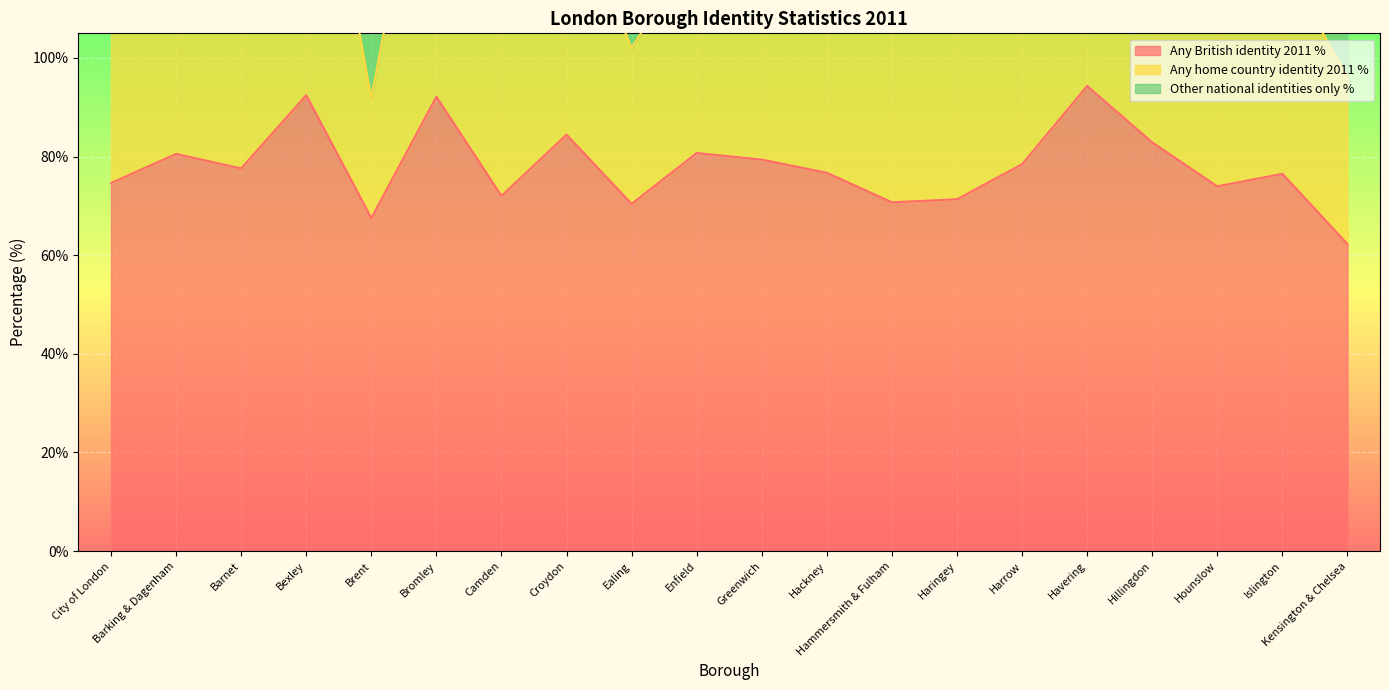

At which label is Any home country identity 2011 % closest to 151?

Greenwich